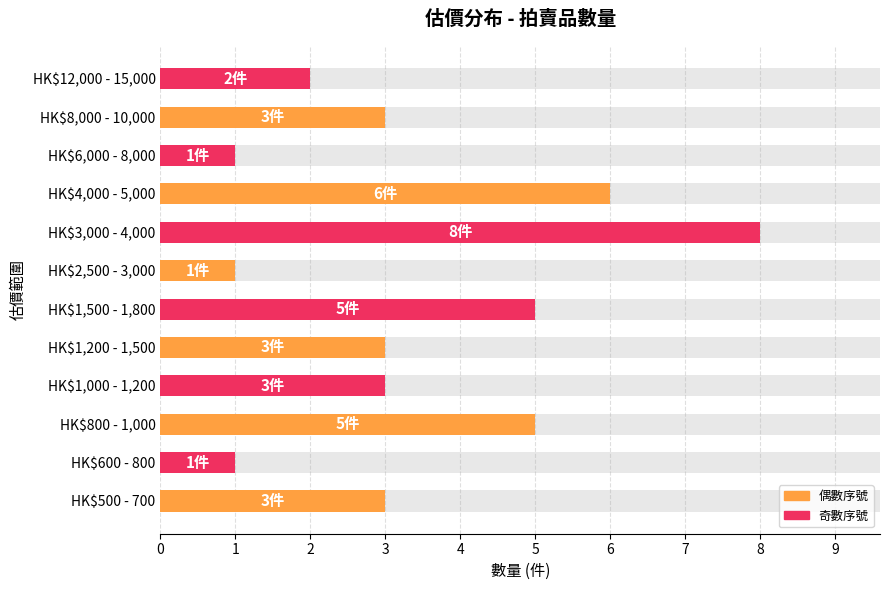

What is the difference between the maximum and minimum values?

7